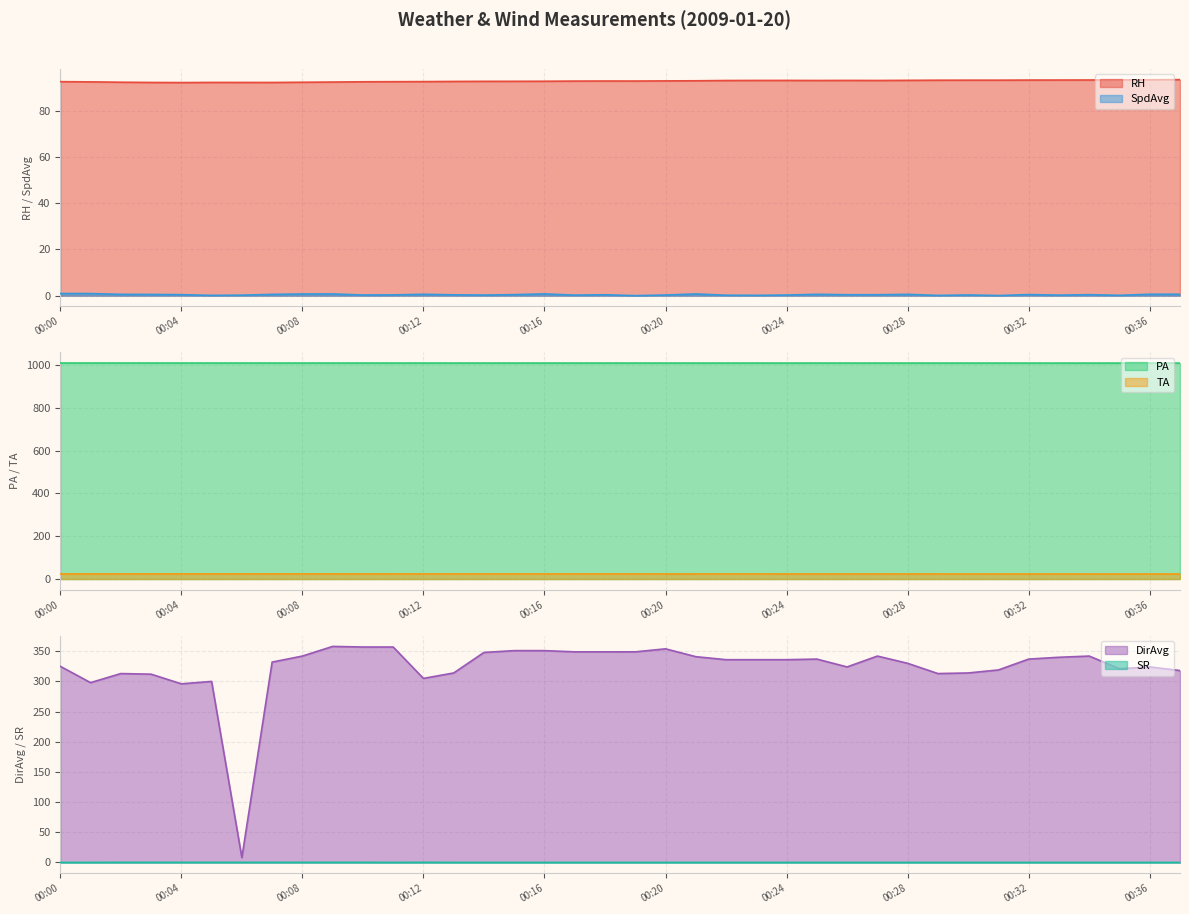

True or false: DirAvg and SR intersect in this chart.

False